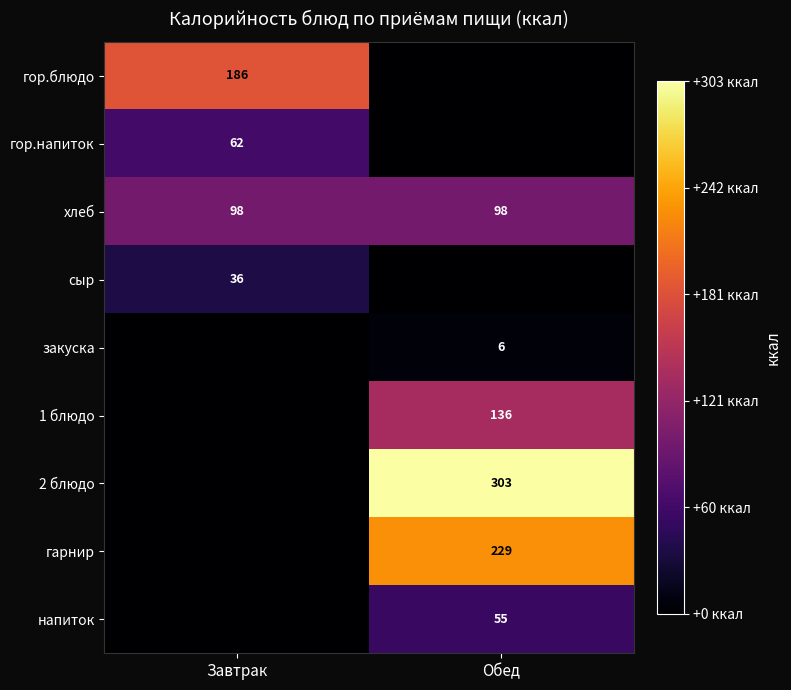

The value of 1 блюдо at Обед is 49. True or false?

False